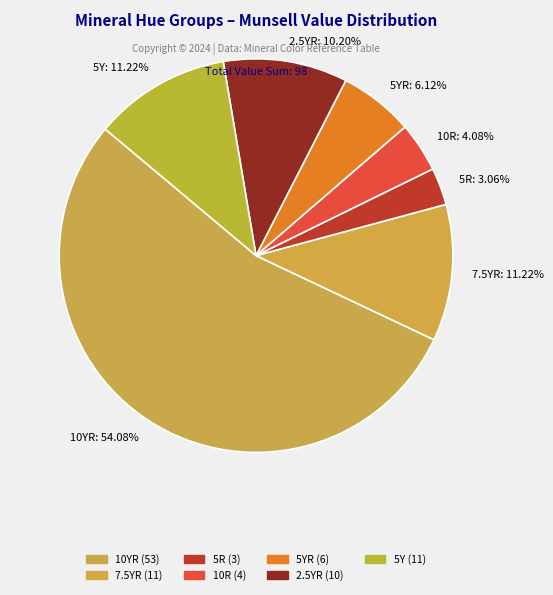

What is the majority slice?

10YR: 54.08%